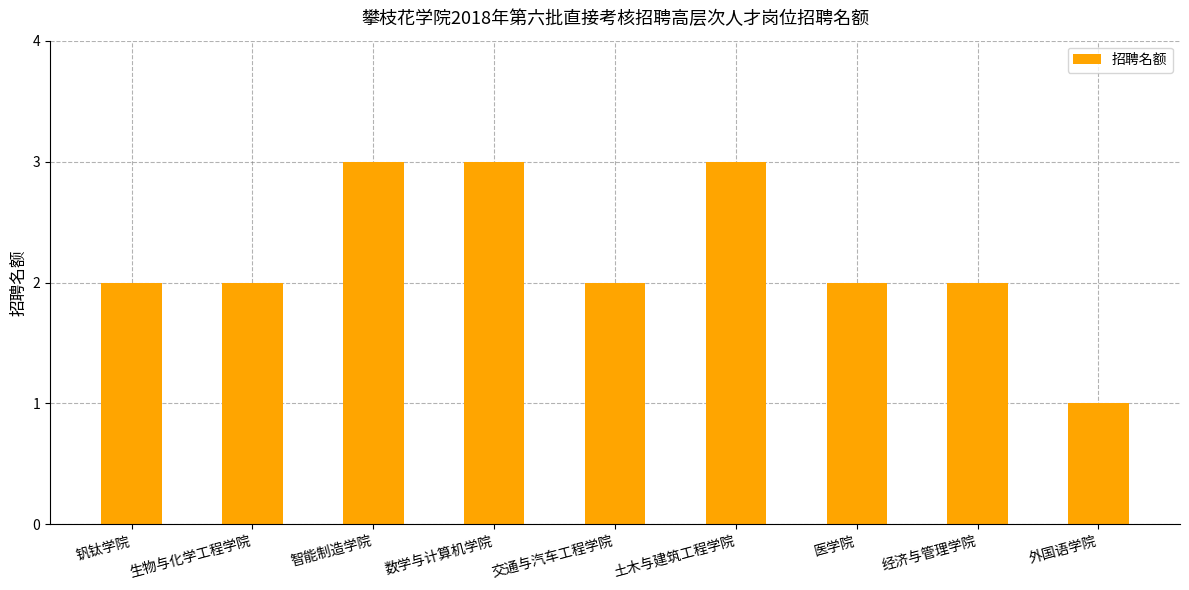

Reading left to right, what are all the values shown in this chart?

2	2	3	3	2	3	2	2	1